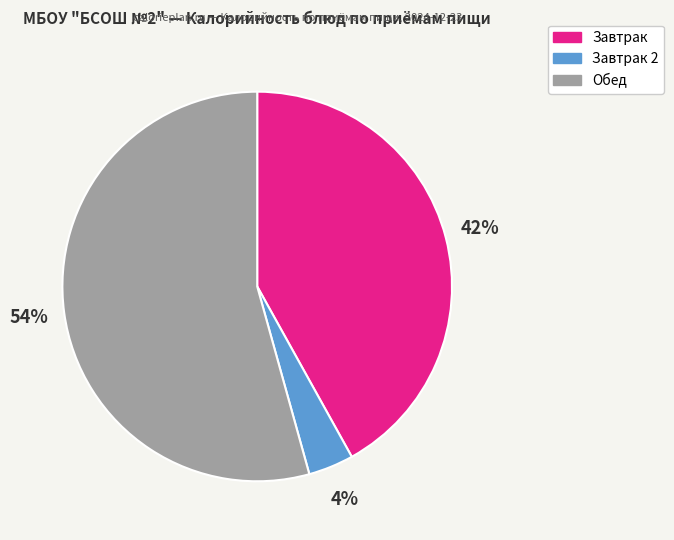

Does any single category account for the majority?

Yes